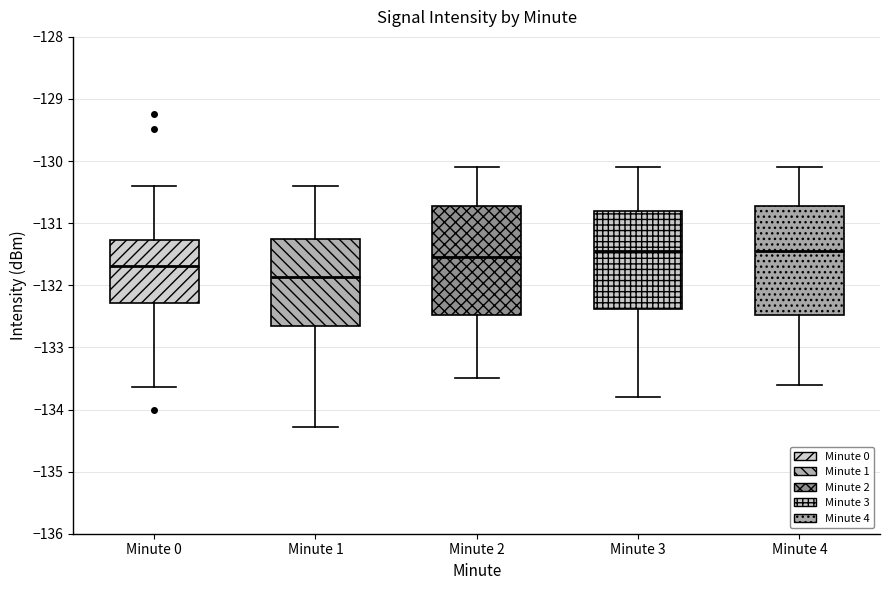

Reading left to right, read every box against the y-axis: the position of its median line, the range the box covers, and the ends of its whiskers. The values are not printed on the chart, so give them approximately, as read against the axis.

Minute 0: median -131.7, box -132.3 to -131.3, whiskers -133.6 to -130.4
Minute 1: median -131.9, box -132.6 to -131.3, whiskers -134.3 to -130.4
Minute 2: median -131.5, box -132.5 to -130.7, whiskers -133.5 to -130.1
Minute 3: median -131.4, box -132.4 to -130.8, whiskers -133.8 to -130.1
Minute 4: median -131.4, box -132.5 to -130.7, whiskers -133.6 to -130.1